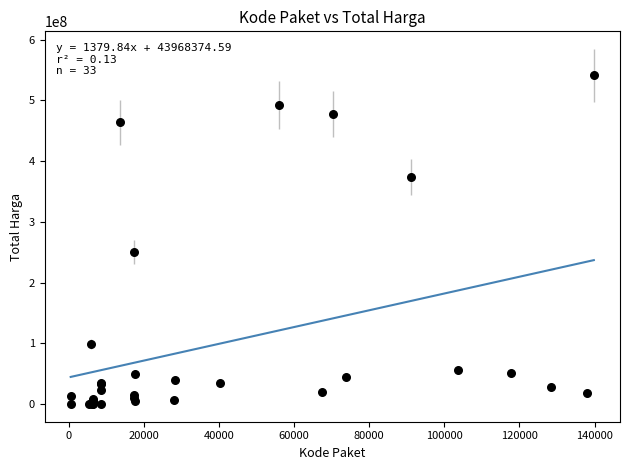

What Y value in the scatter plot is closest to 270574500?

250350000